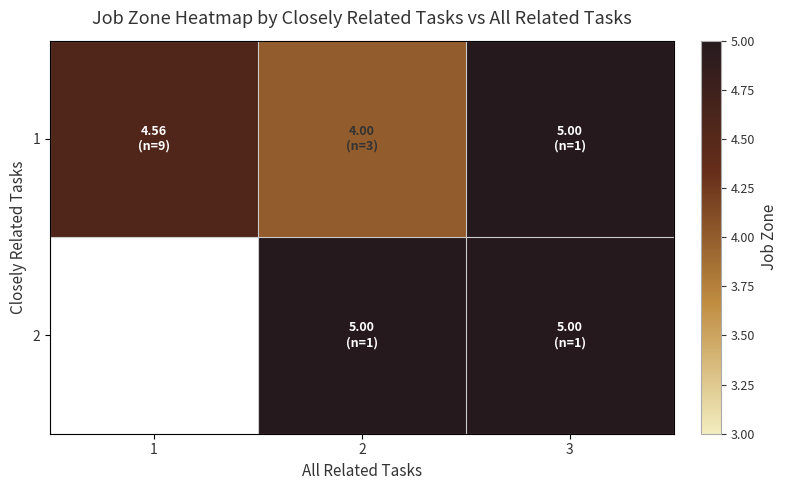

Which category has the highest value across all series?

3